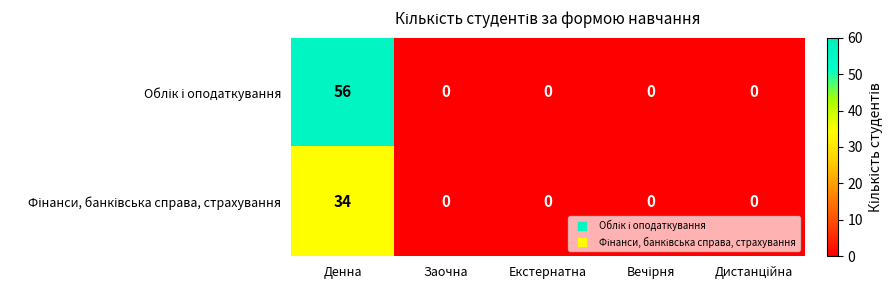

What is the greatest value displayed?

56